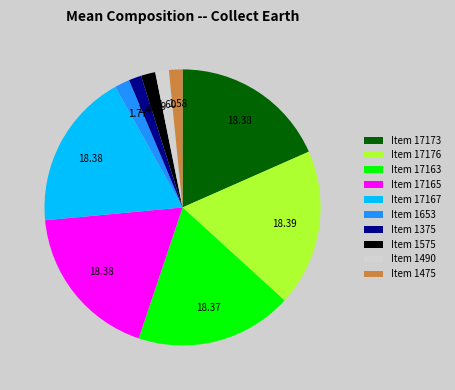

Does Item 1575 represent more than half of the total?

No